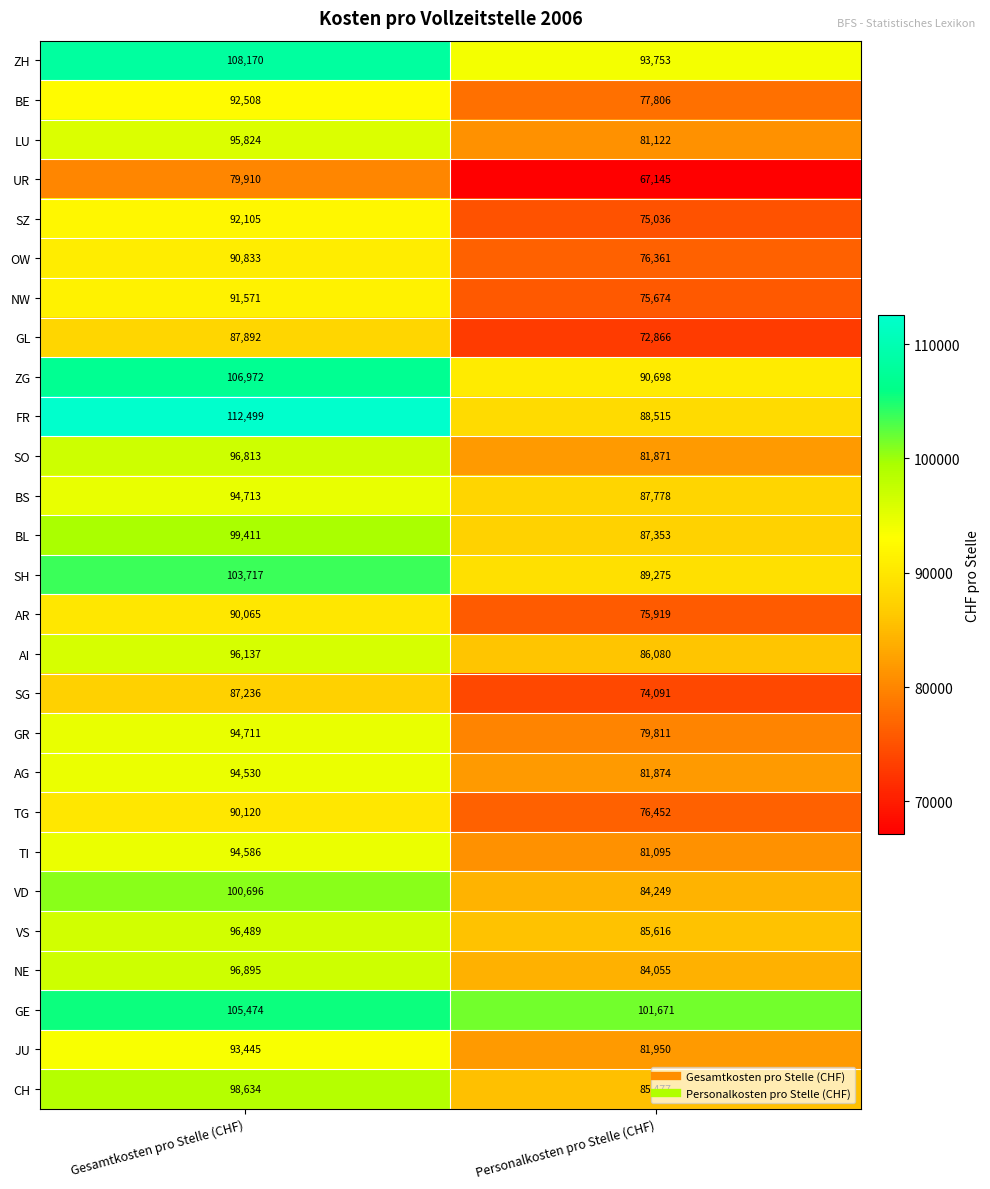

What is the spread (max minus min) of values at Gesamtkosten pro Stelle (CHF)?

32589